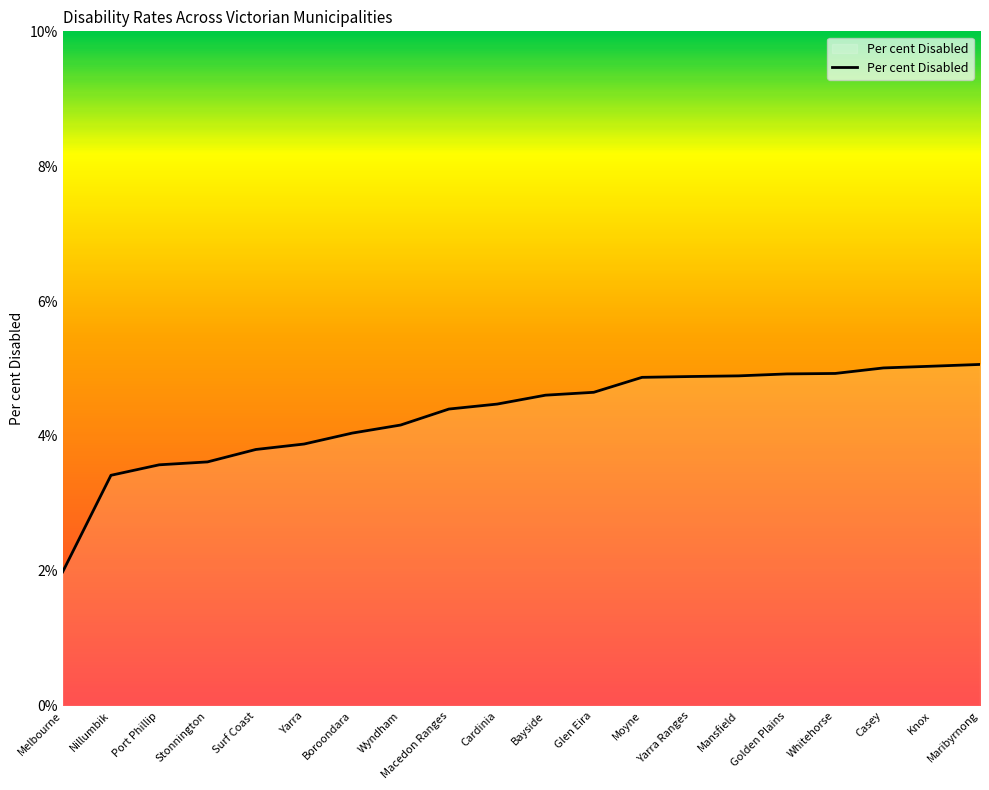

How many lines are shown in the chart?

1